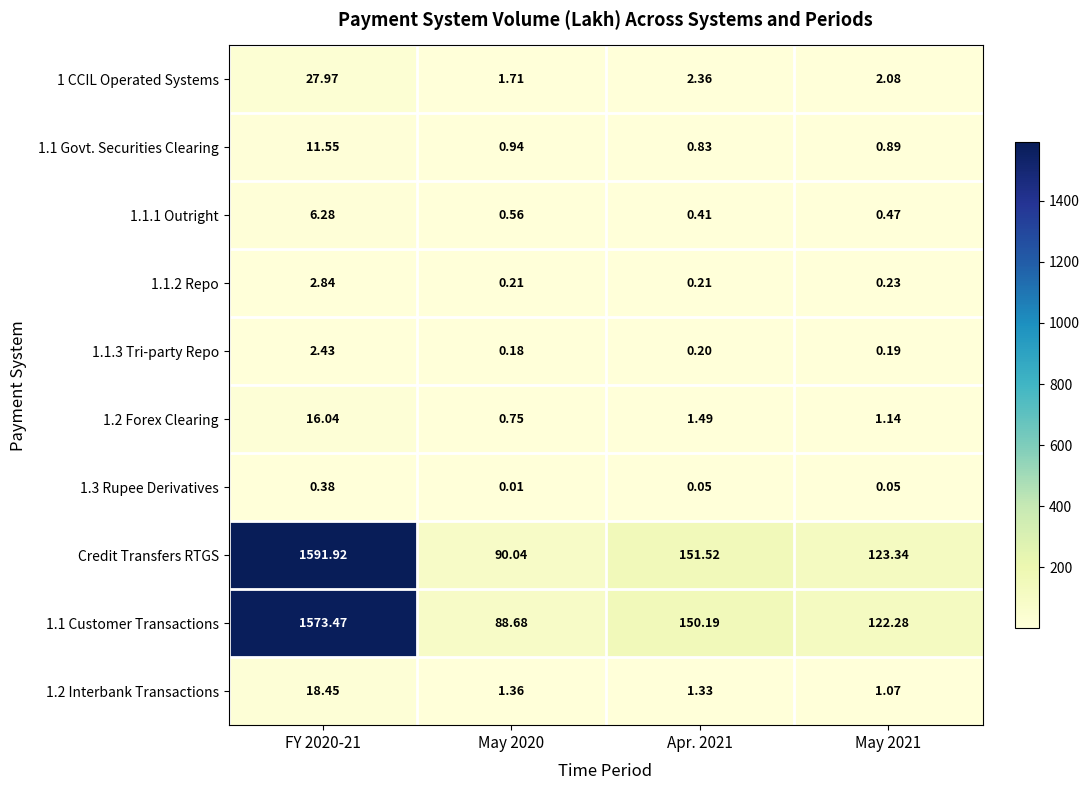

Is the value of 1.2 Interbank Transactions at FY 2020-21 greater than the value of Credit Transfers RTGS at Apr. 2021?

No